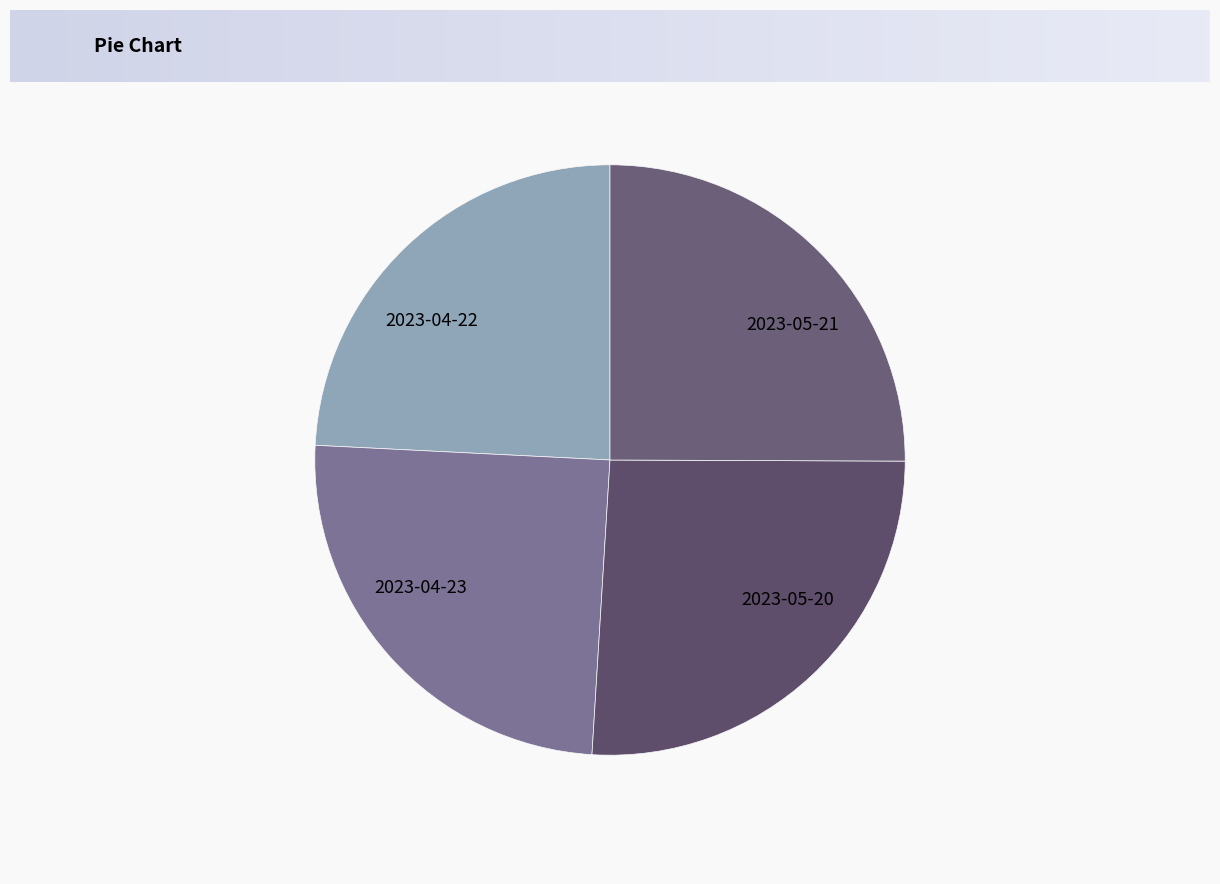

What is the smallest slice in the pie chart?

2023-04-22